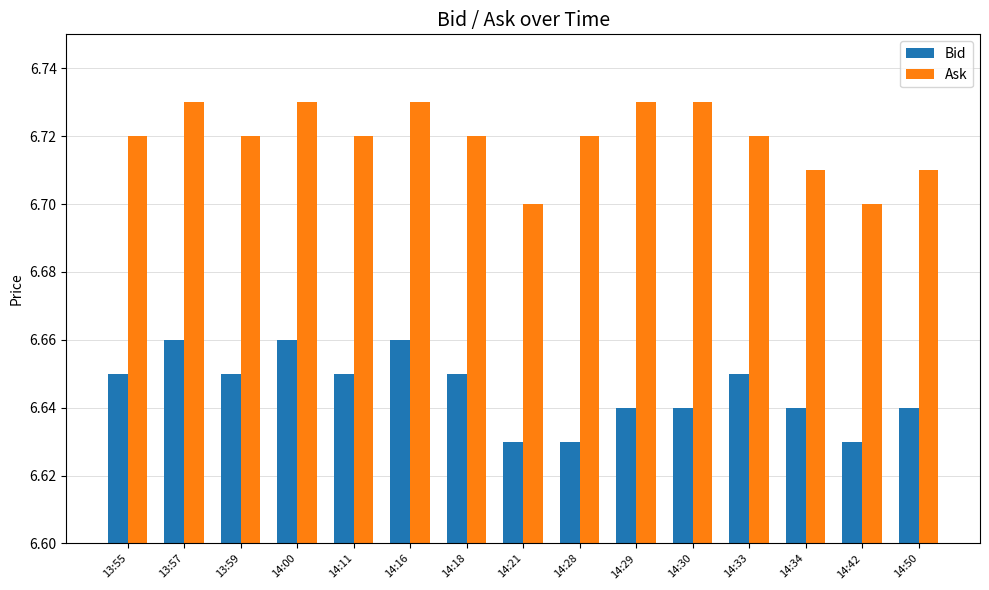

What is the difference between the highest and lowest values at 14:00?

0.1